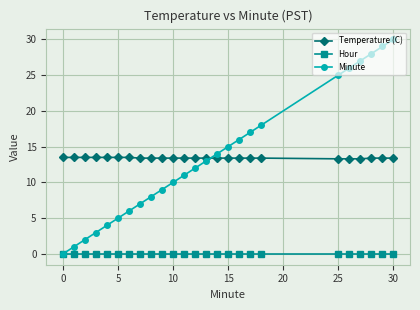

How many lines are shown in the chart?

3